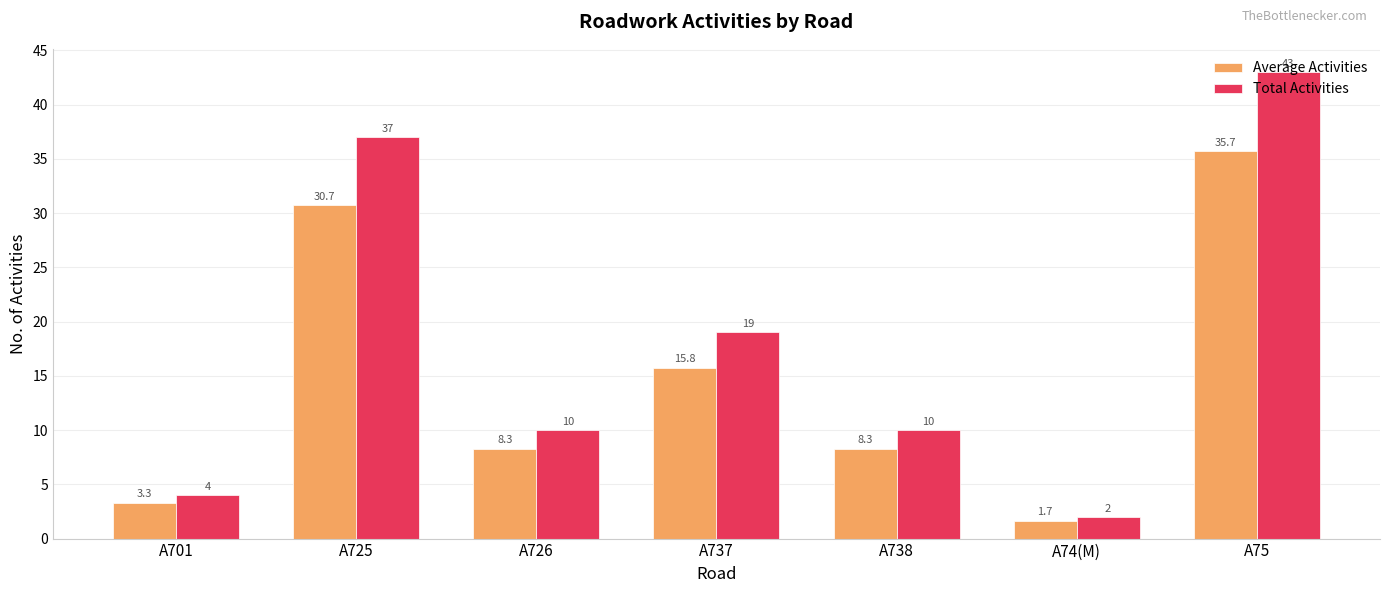

The value of Total Activities at A738 is 2.5. True or false?

False